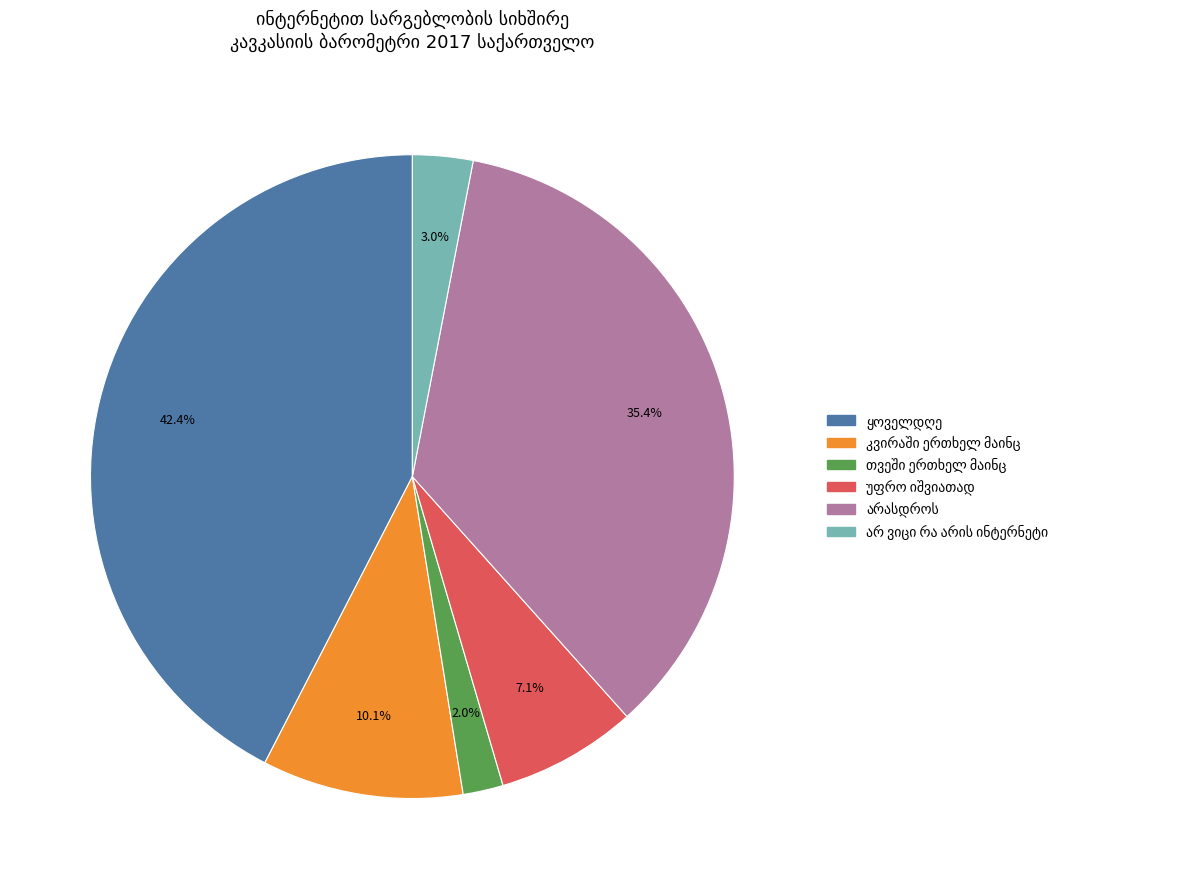

Is there a majority slice in this chart?

No